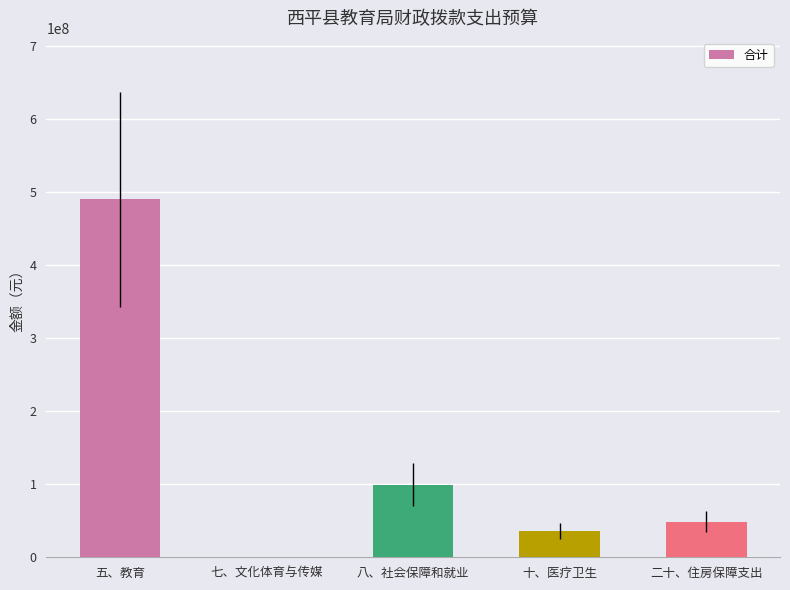

What is the sum of all values?

675435739